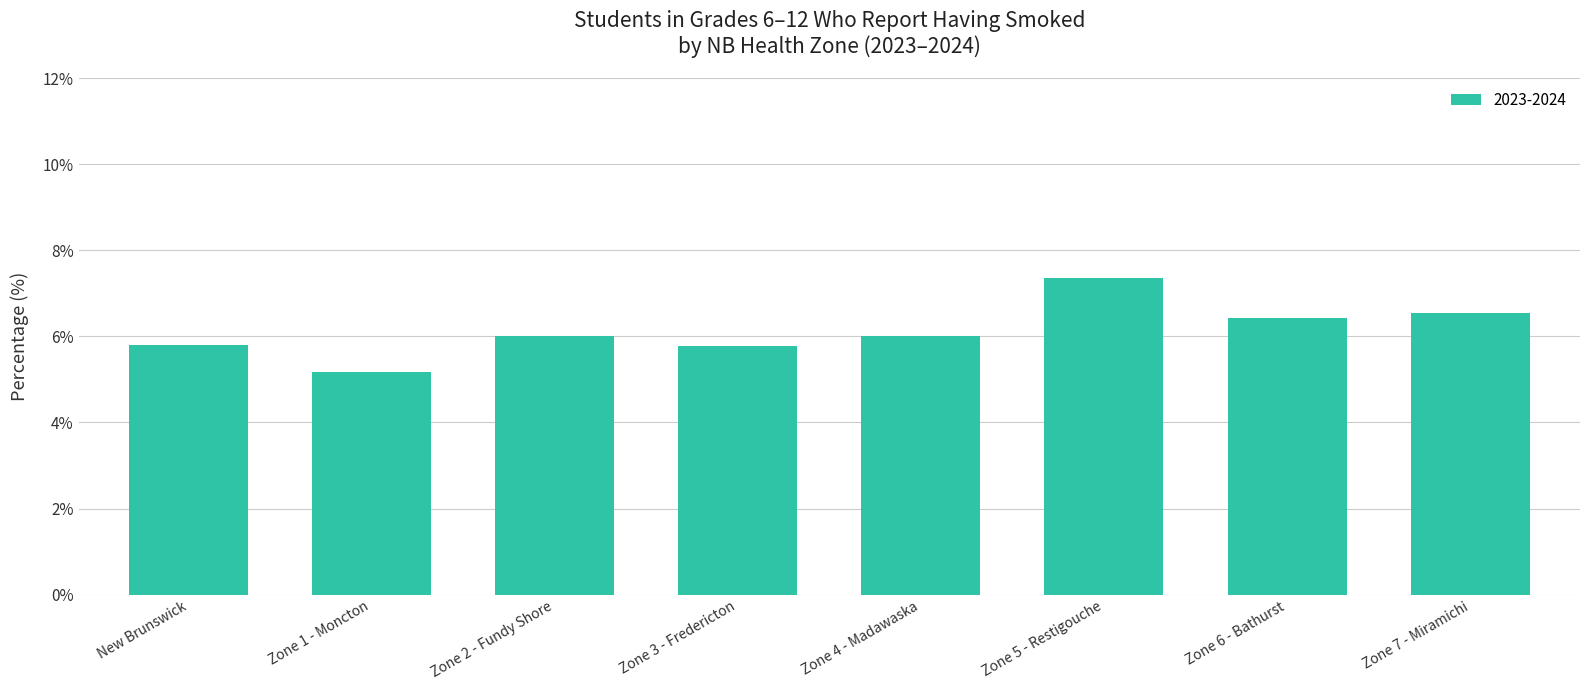

What is the sum of all values?

49.1